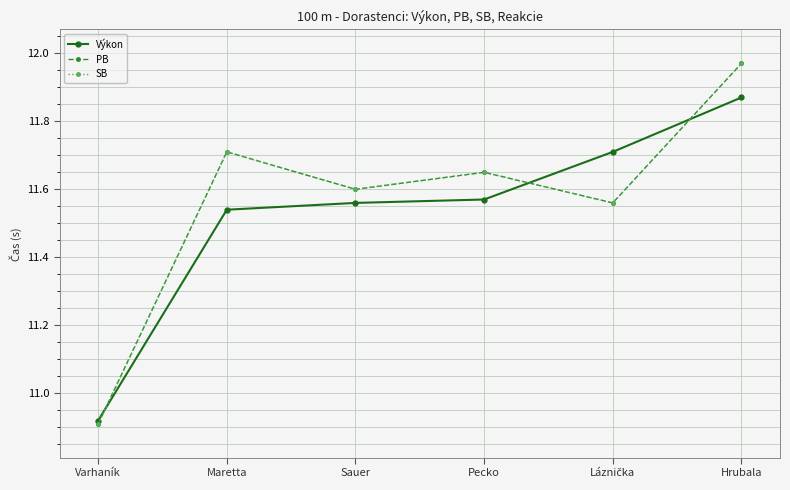

At how many categories does at least one series exceed 11?

5